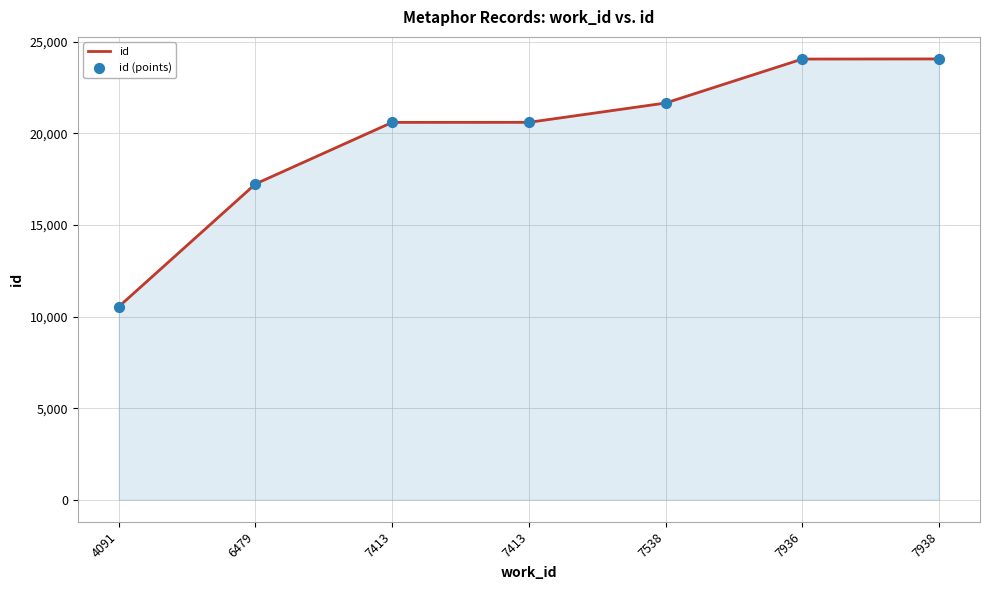

How many lines are shown in the chart?

1